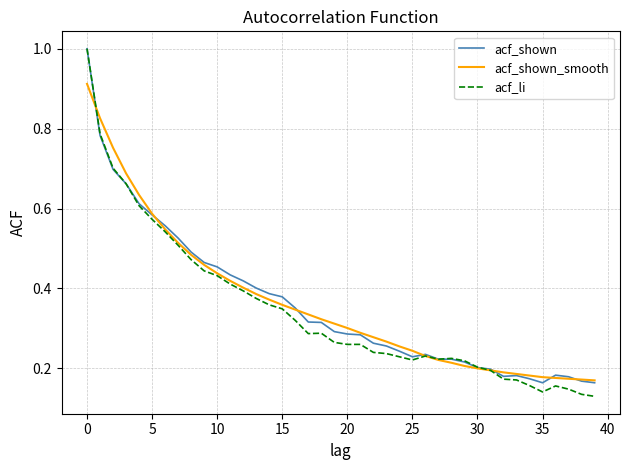

What is the highest value of the acf_li series?

1.0